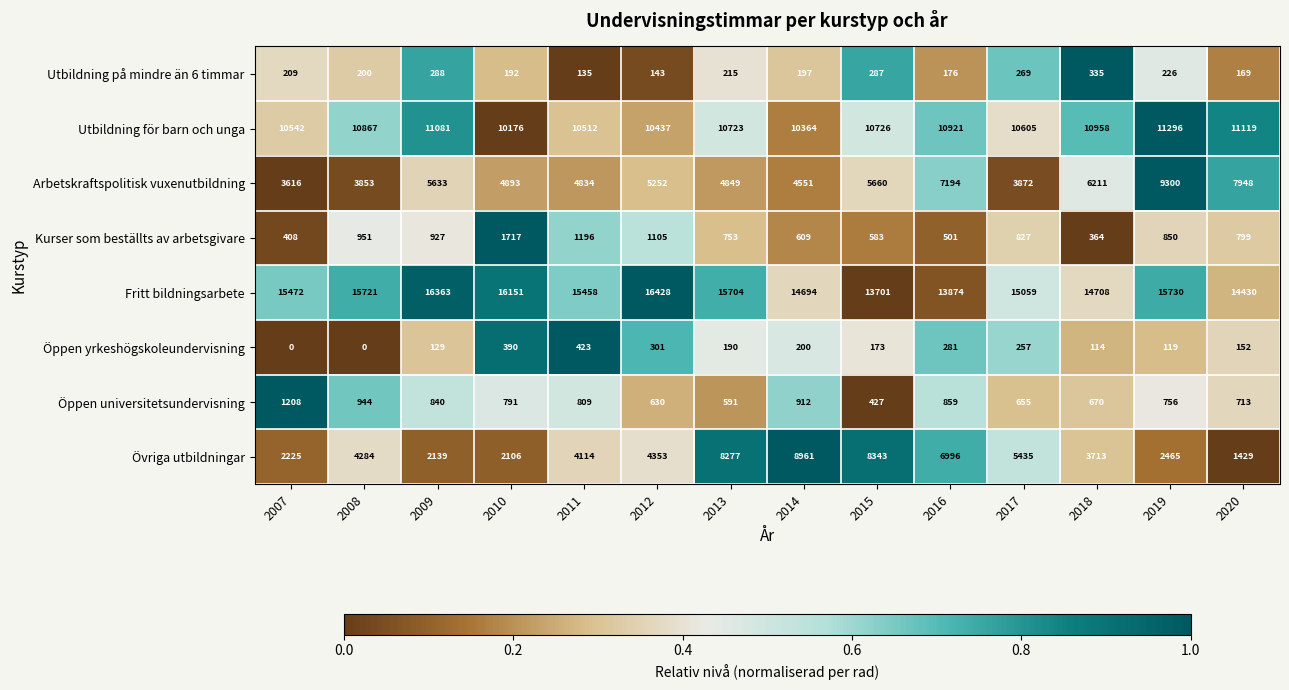

At how many categories does at least one series exceed 0?

14